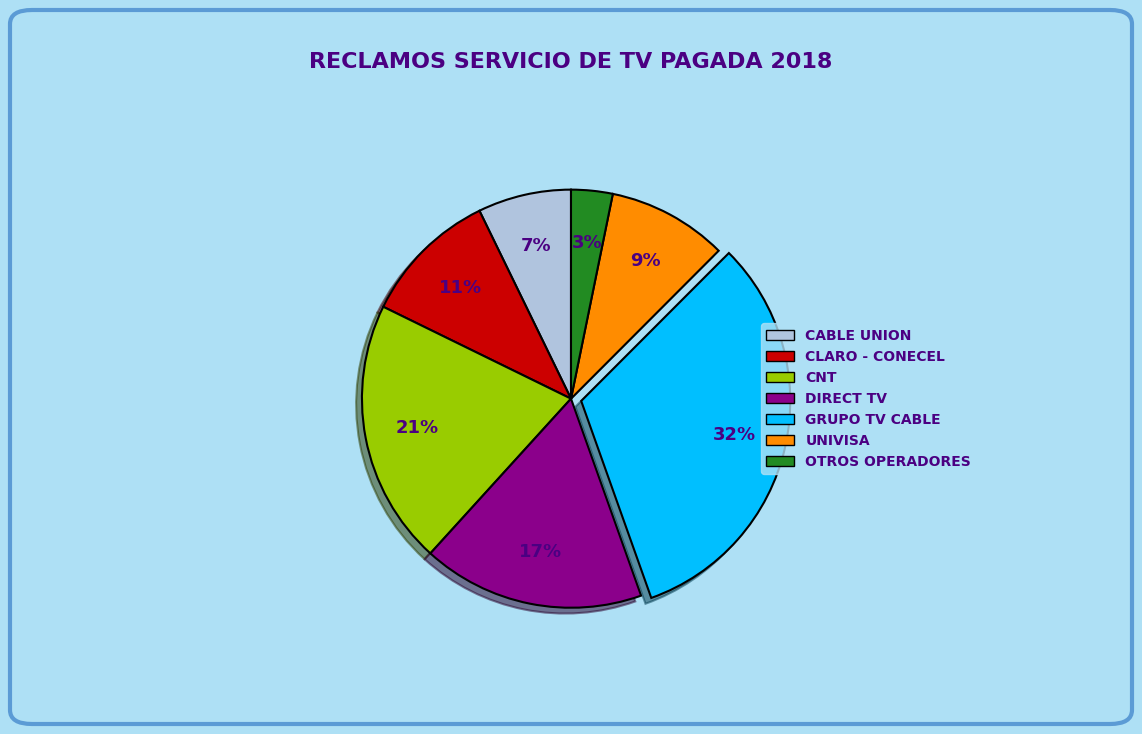

Combined, do CLARO - CONECEL and GRUPO TV CABLE account for over 50%?

No